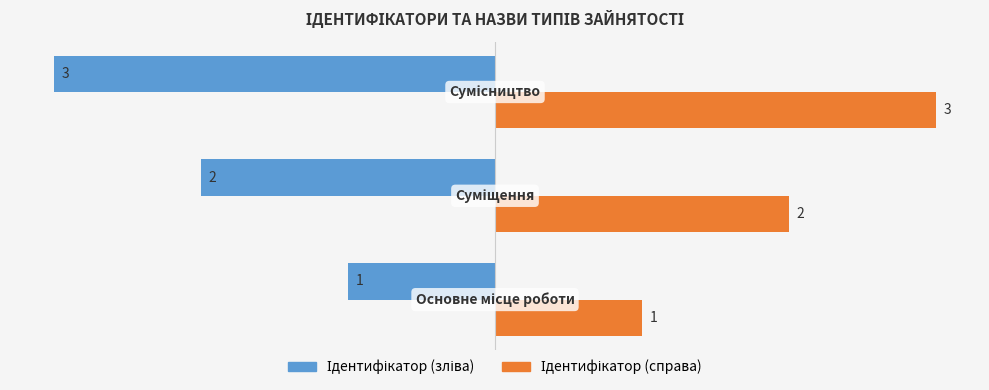

What is the greatest value displayed?

3